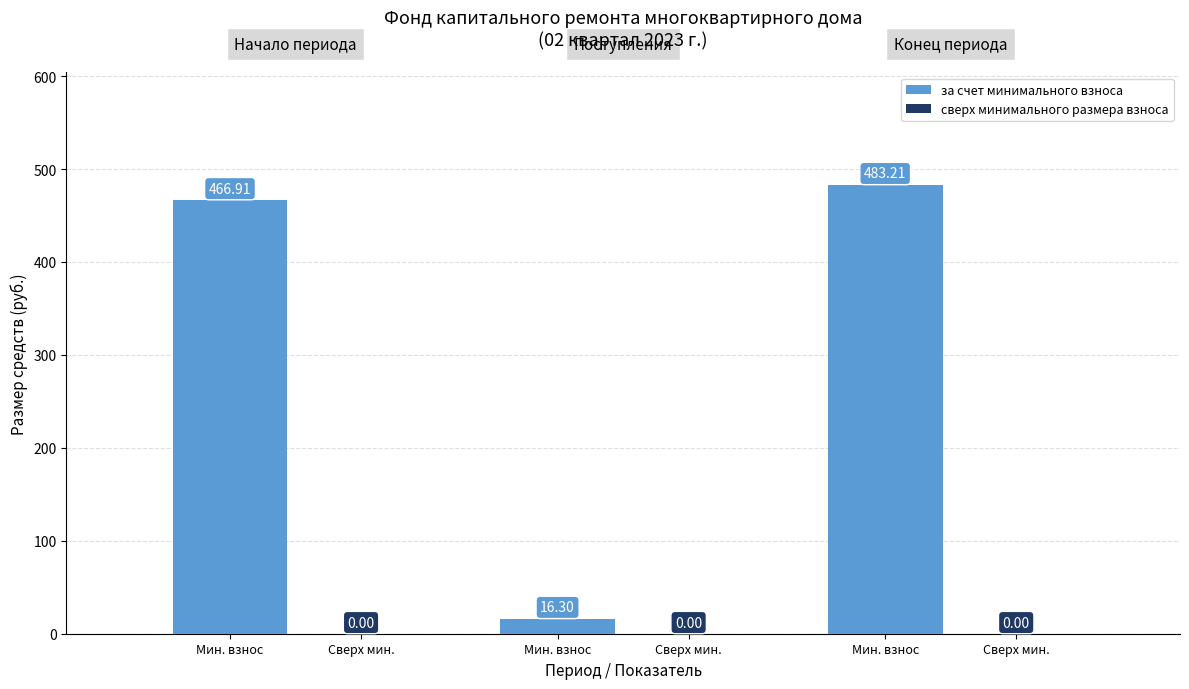

What is the maximum value shown in the chart?

483.2